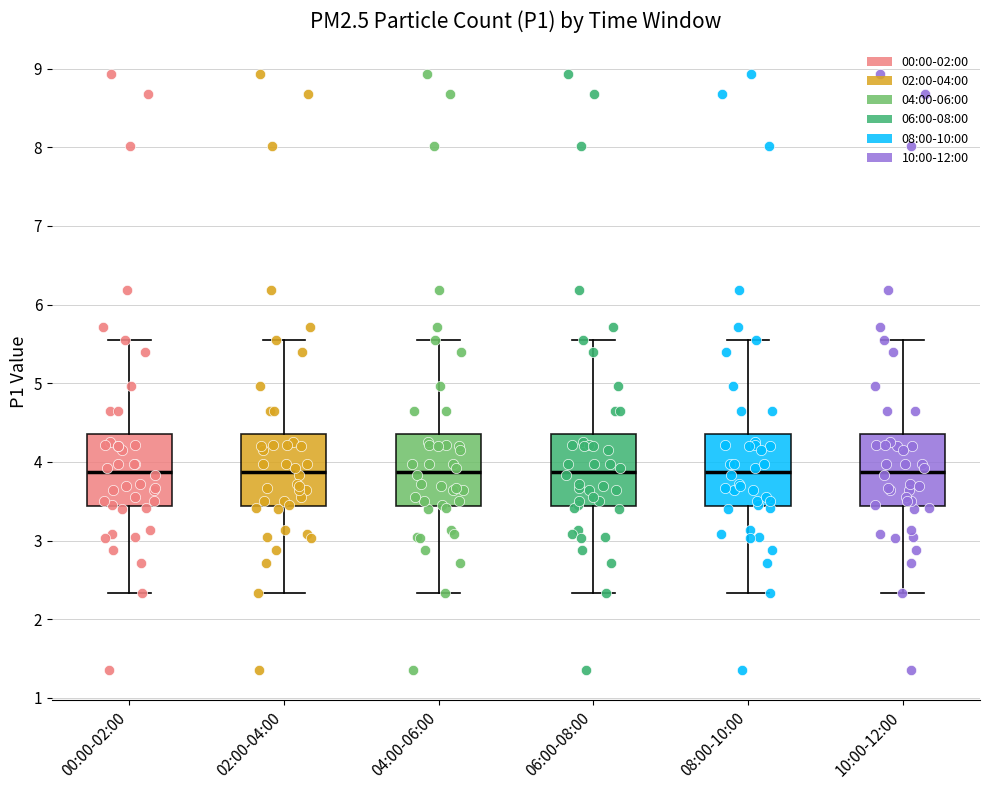

Reading left to right, transcribe this box plot: for each box, give where its median line is, the range the box spans, and where its two whiskers end, as read against the y-axis. The values are not printed on the chart, so give them approximately, as read against the axis.

00:00-02:00: median 3.9, box 3.4 to 4.4, whiskers 2.3 to 5.6
02:00-04:00: median 3.9, box 3.4 to 4.4, whiskers 2.3 to 5.6
04:00-06:00: median 3.9, box 3.4 to 4.4, whiskers 2.3 to 5.6
06:00-08:00: median 3.9, box 3.4 to 4.4, whiskers 2.3 to 5.6
08:00-10:00: median 3.9, box 3.4 to 4.4, whiskers 2.3 to 5.6
10:00-12:00: median 3.9, box 3.4 to 4.4, whiskers 2.3 to 5.6